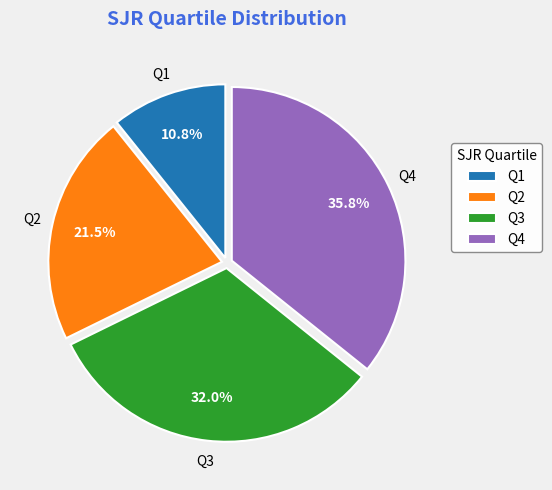

Which has a higher value, Q4 or Q3?

Q4